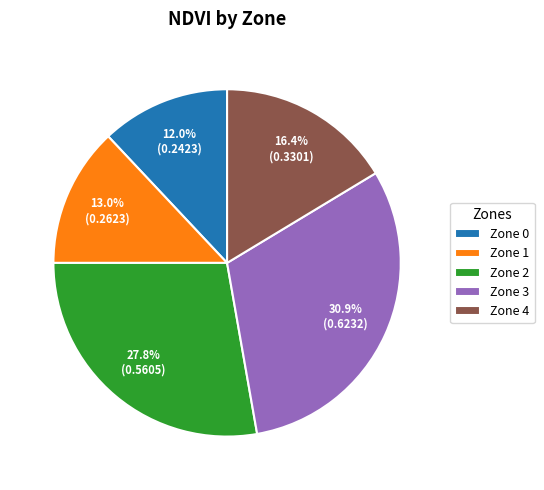

True or false: Zone 0 accounts for 20% of the total.

False